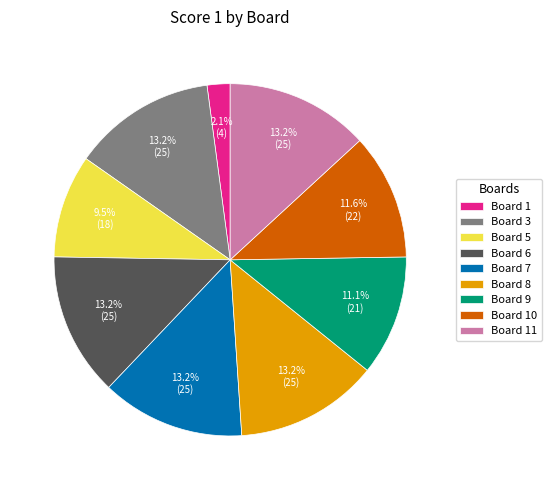

Which slice is the smallest?

Board 1